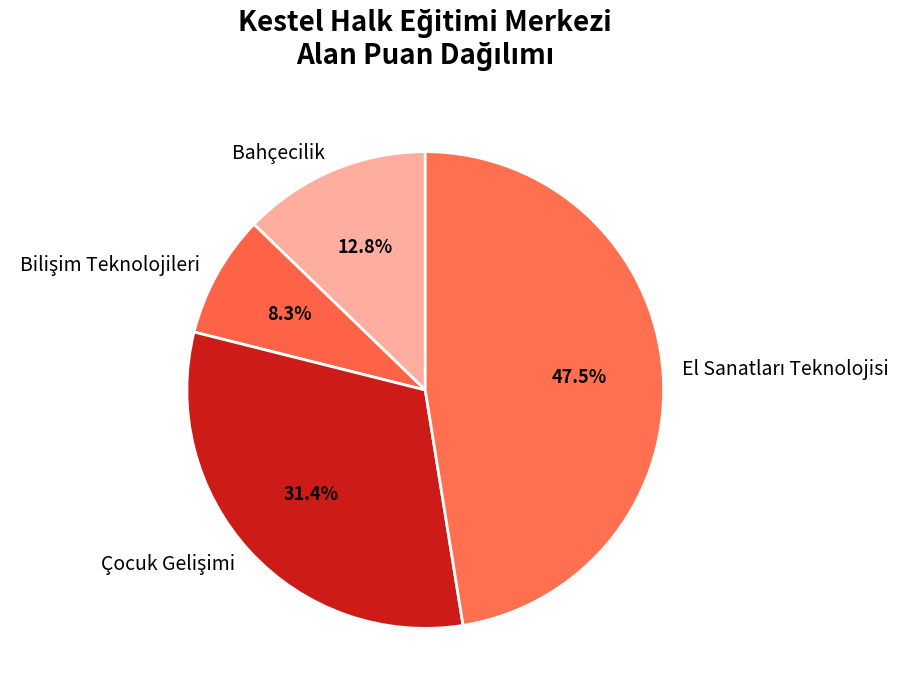

What portion of the pie excludes Bahçecilik?

87.2%